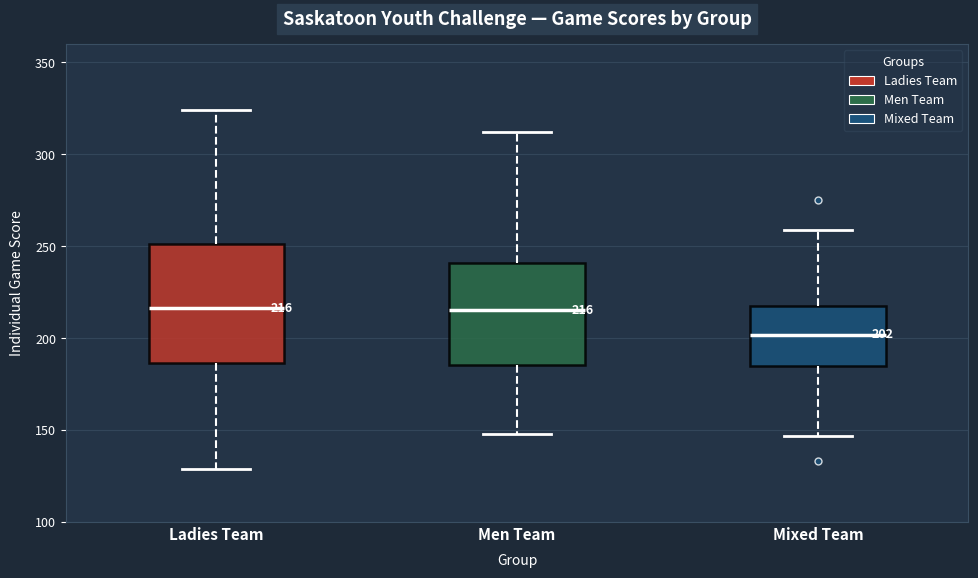

Which box has the lowest median line?

Mixed Team